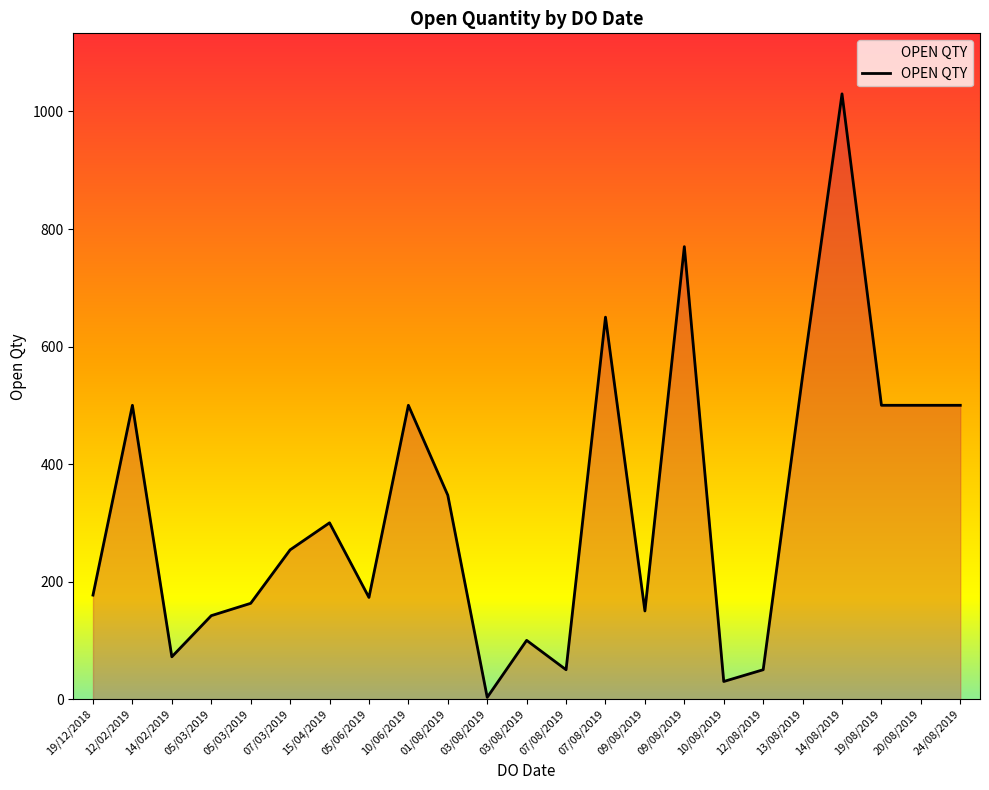

What is the sum of the values at 07/08/2019 and 09/08/2019?

820